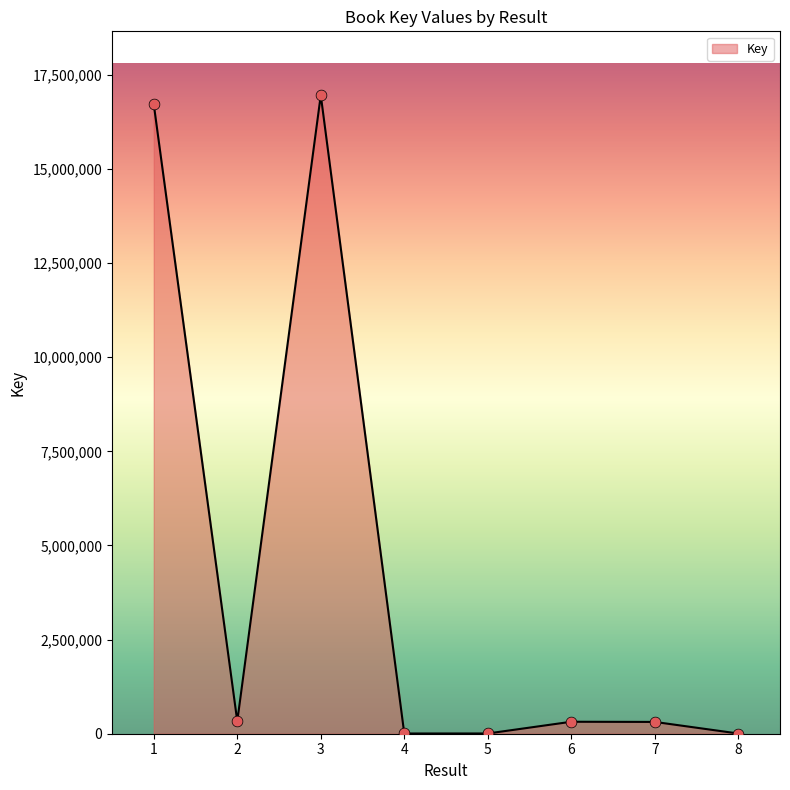

What is the change in value from 5 to 7?

+307002